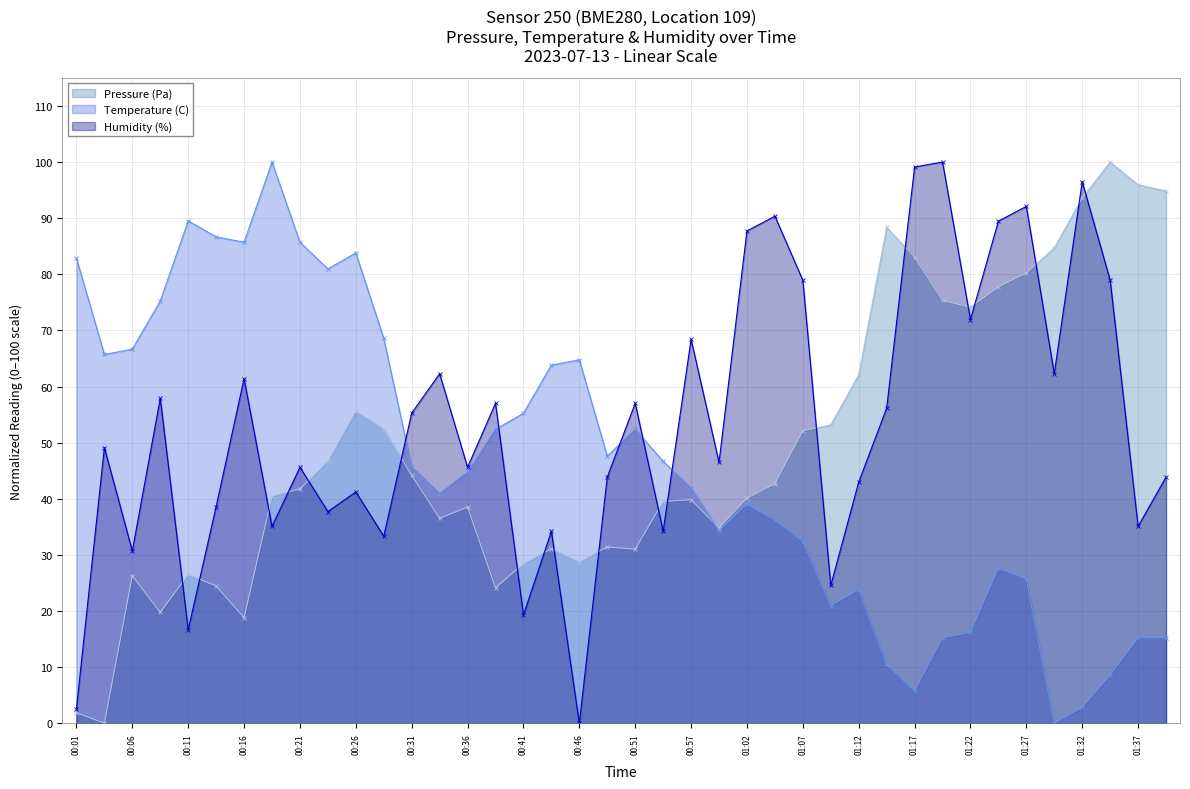

Reading left to right, transcribe all the data shown in this chart.

Pressure (Pa): 1.9	0.0	26.3	19.8	26.5	24.5	18.8	40.5	41.7	46.7	55.6	52.4	44.2	36.5	38.5	24.1	28.4	31.1	28.7	31.4	31.0	39.5	39.8	34.8	40.1	42.7	52.1	53.2	62.1	88.4	83.1	75.4	74.1	77.8	80.2	84.7	93.6	100.0	96.0	94.8
Temperature (C): 82.9	65.7	66.7	75.2	89.5	86.7	85.7	100.0	85.7	81.0	83.8	68.6	45.7	41.0	44.8	52.4	55.2	63.8	64.8	47.6	52.4	46.7	41.9	34.3	39.0	36.2	32.4	21.0	23.8	10.5	5.7	15.2	16.2	27.6	25.7	0.0	2.9	8.6	15.2	15.2
Humidity (%): 2.6	49.1	30.7	57.9	16.7	38.6	61.4	35.1	45.6	37.7	41.2	33.3	55.3	62.3	45.6	57.0	19.3	34.2	0.0	43.9	57.0	34.2	68.4	46.5	87.7	90.4	78.9	24.6	43.0	56.1	99.1	100.0	71.9	89.5	92.1	62.3	96.5	78.9	35.1	43.9